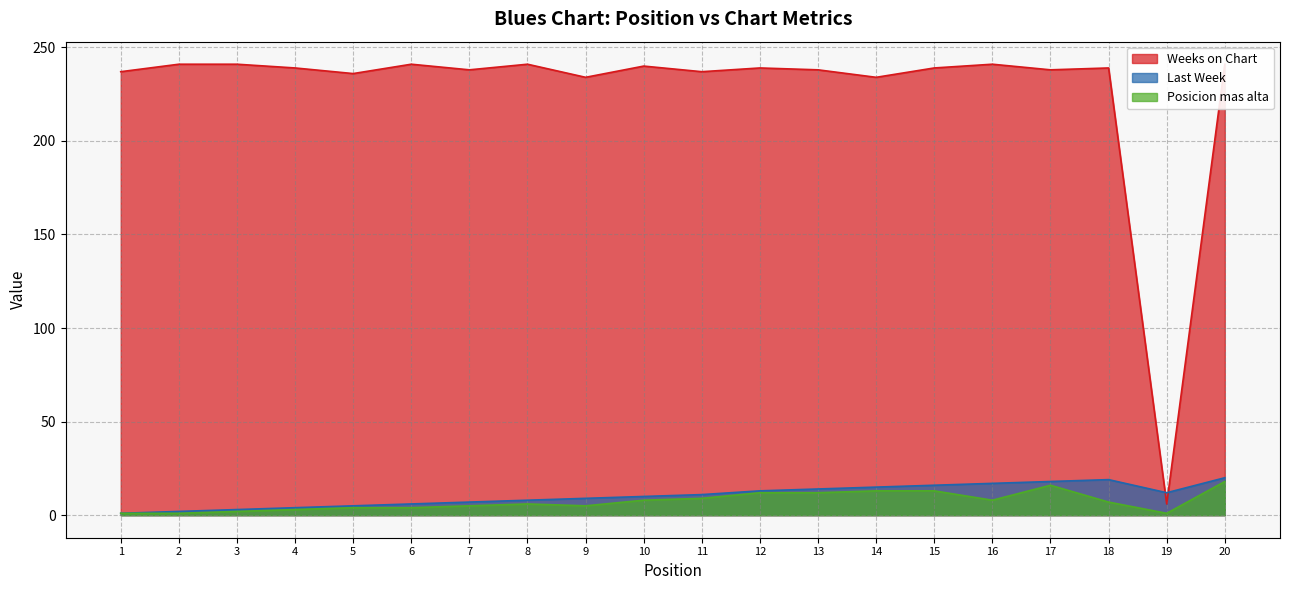

What is the sum of the Last Week values at 3 and 11?

14